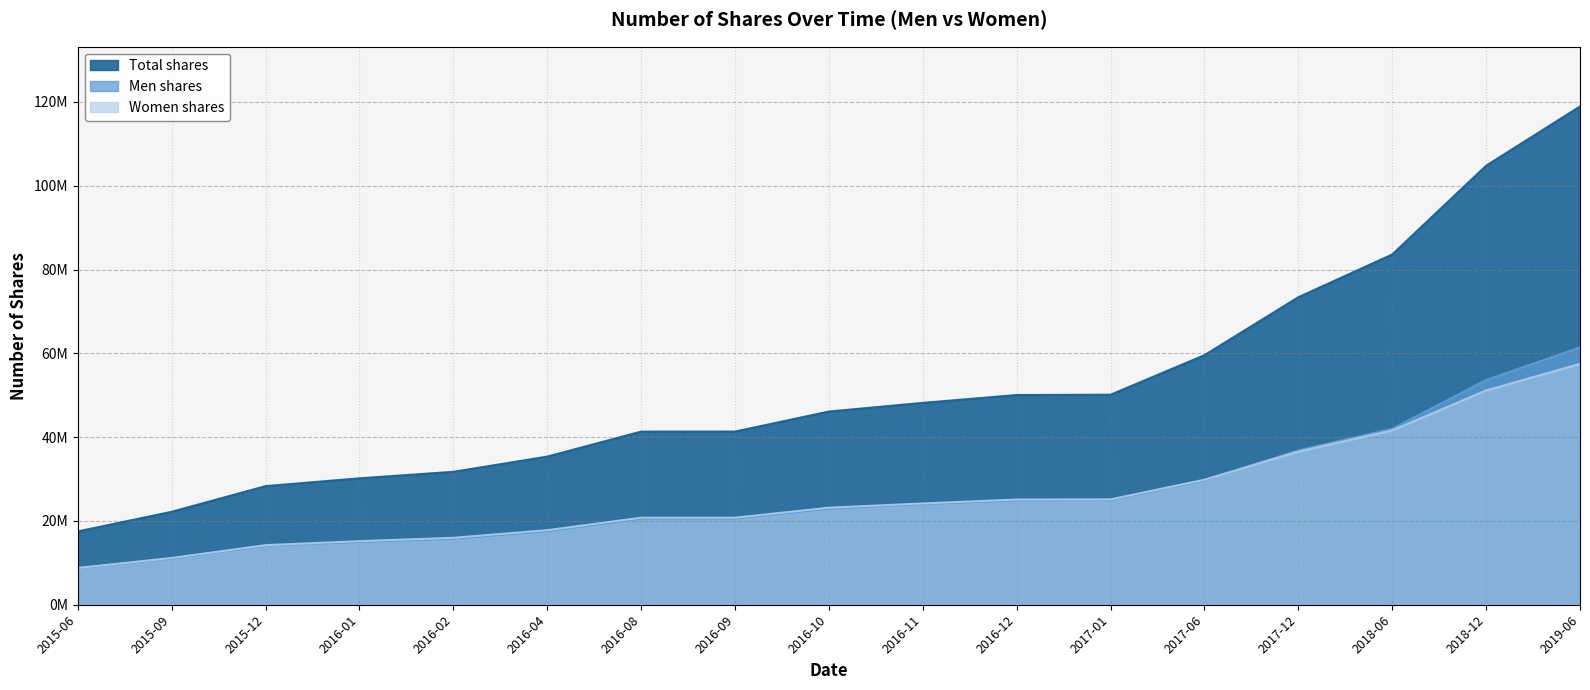

What value does the Women shares series have at 2016-04?

17796639.9